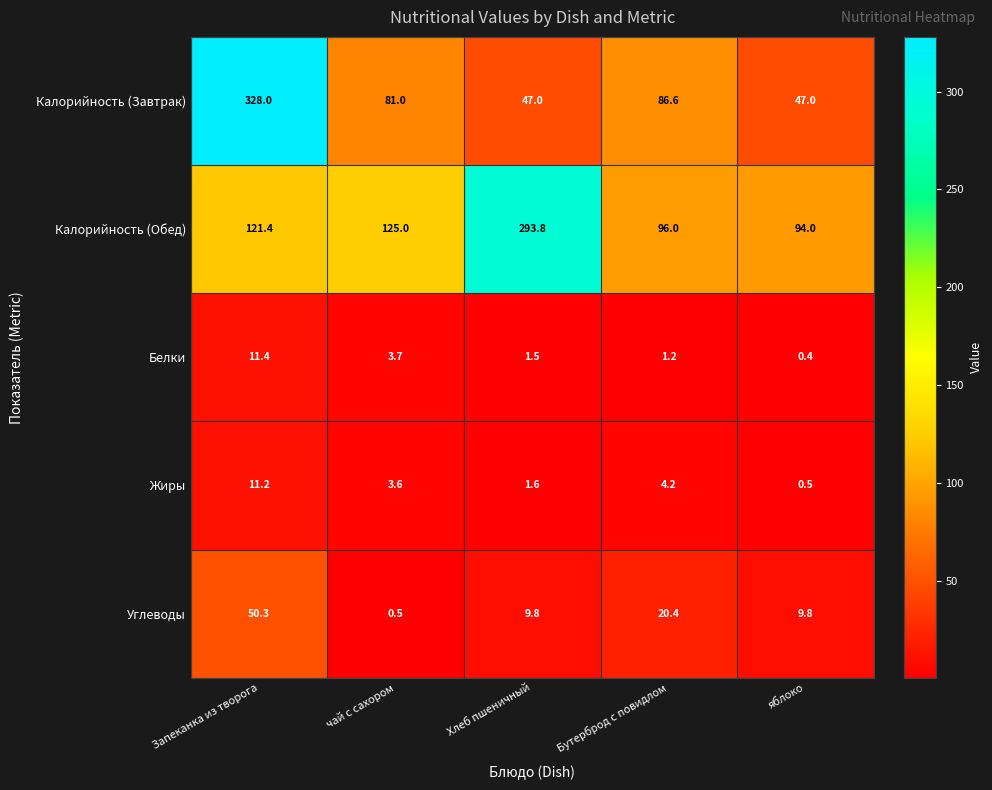

Reading left to right, extract all data points from this chart.

Калорийность (Завтрак): Запеканка из творога=328.0	чай с сахором=81.0	Хлеб пшеничный=47.0	Бутерброд с повидлом=86.6	яблоко=47.0
Калорийность (Обед): Запеканка из творога=121.4	чай с сахором=125.0	Хлеб пшеничный=293.8	Бутерброд с повидлом=96.0	яблоко=94.0
Белки: Запеканка из творога=11.4	чай с сахором=3.7	Хлеб пшеничный=1.5	Бутерброд с повидлом=1.2	яблоко=0.4
Жиры: Запеканка из творога=11.2	чай с сахором=3.6	Хлеб пшеничный=1.6	Бутерброд с повидлом=4.2	яблоко=0.5
Углеводы: Запеканка из творога=50.3	чай с сахором=0.5	Хлеб пшеничный=9.8	Бутерброд с повидлом=20.4	яблоко=9.8